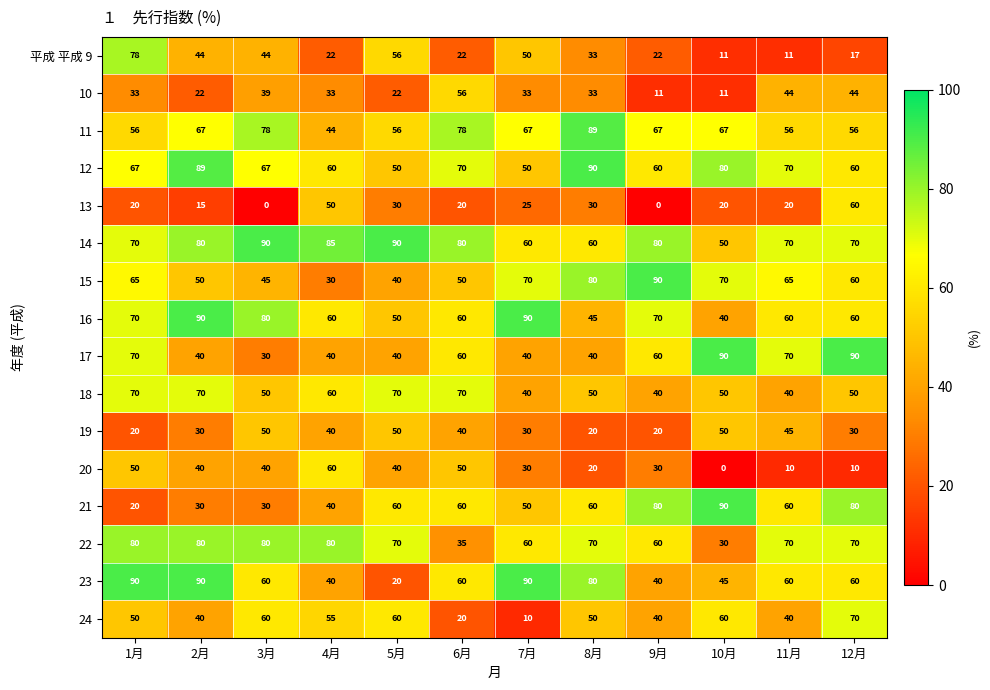

Is the value of 17 at 12月 greater than the value of 19 at 5月?

Yes